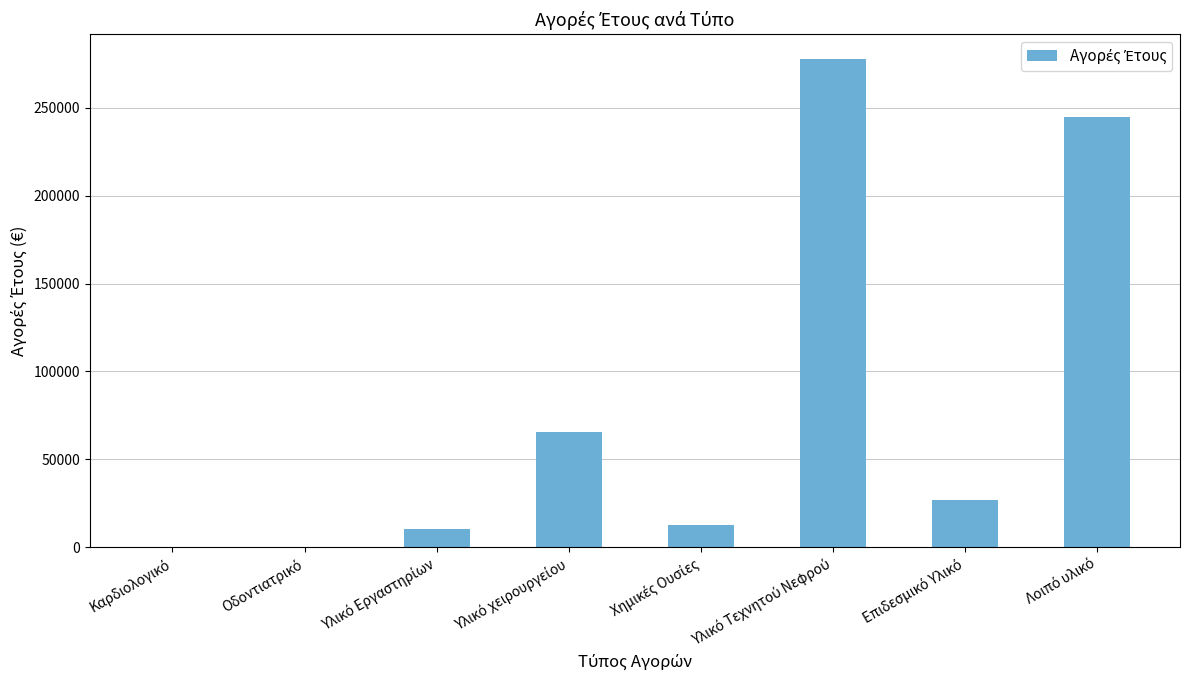

What is the maximum value shown in the chart?

278056.6